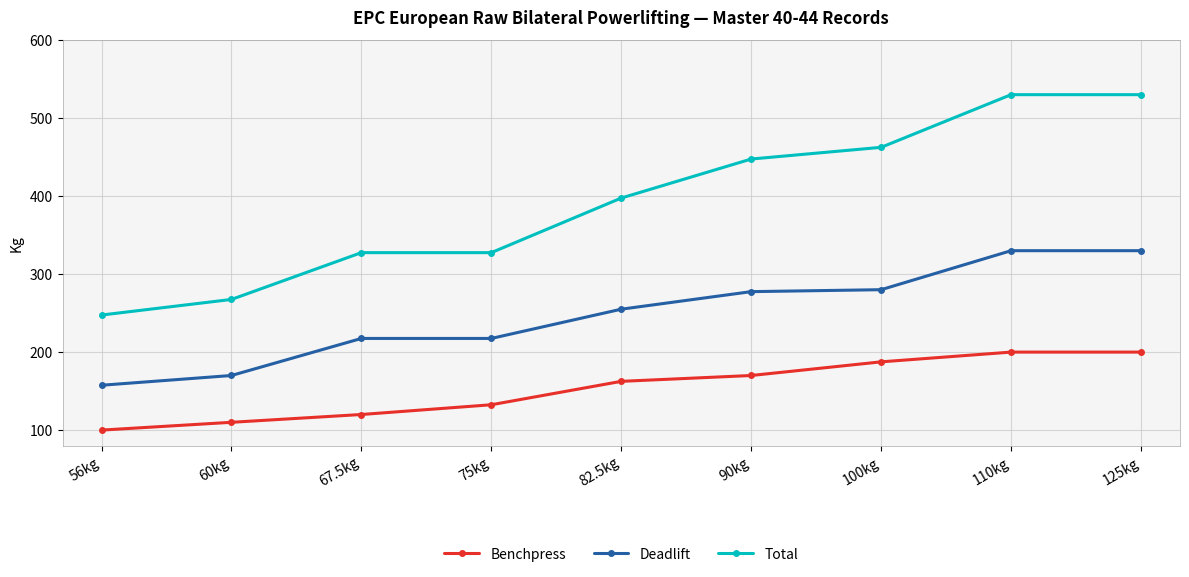

At how many categories does at least one series exceed 512?

2